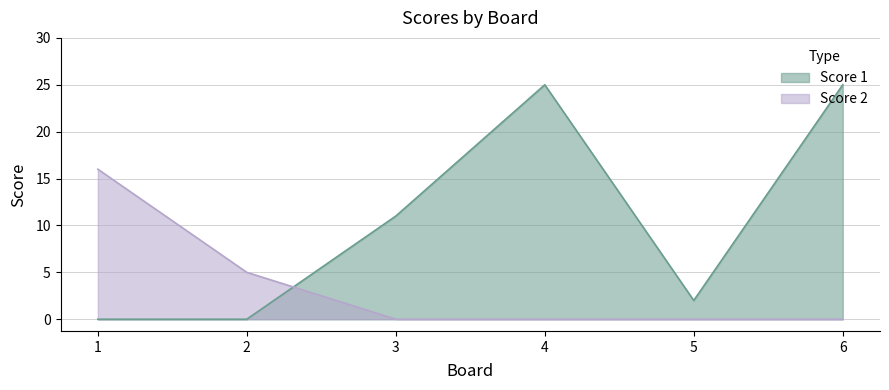

What is the value of the Score 1 point at the 4th from the left?

25